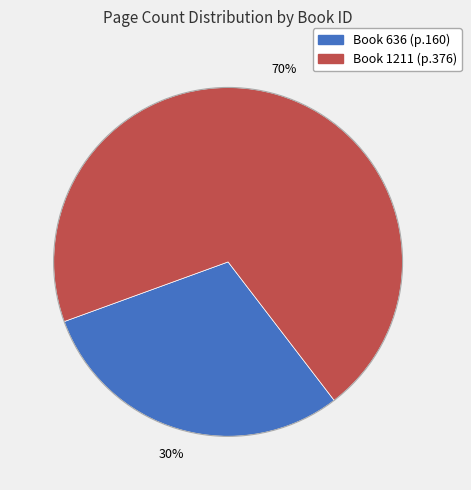

To the nearest percent, what is the difference between the largest and smallest slice percentages?

40%